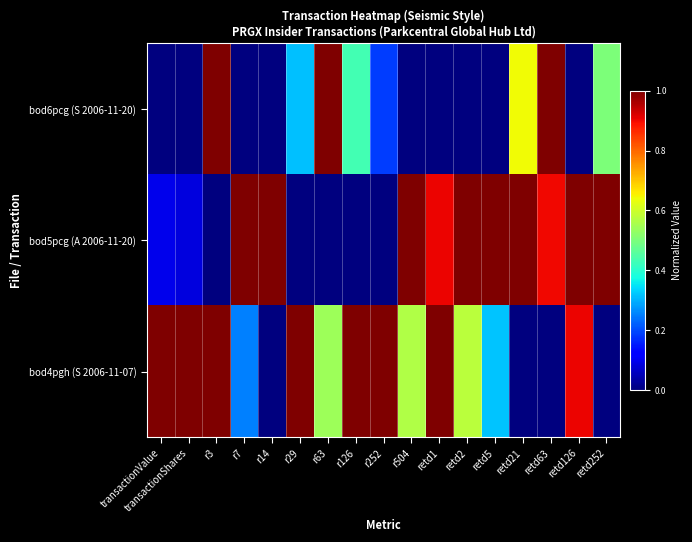

Which has a higher value, r504 or retd5?

r504